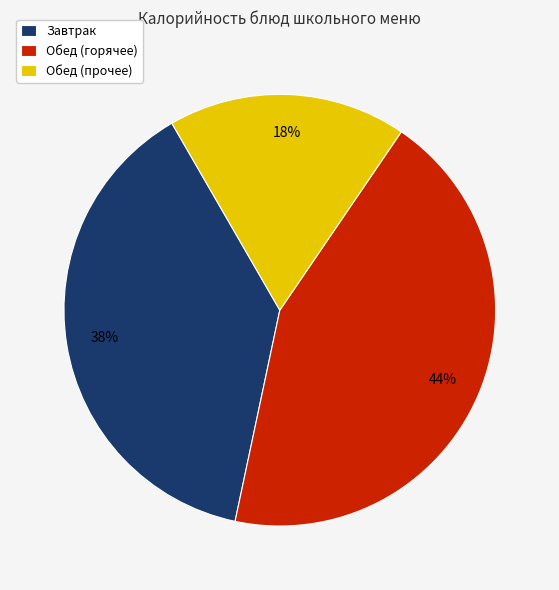

Which slice is the smallest?

Обед (прочее)